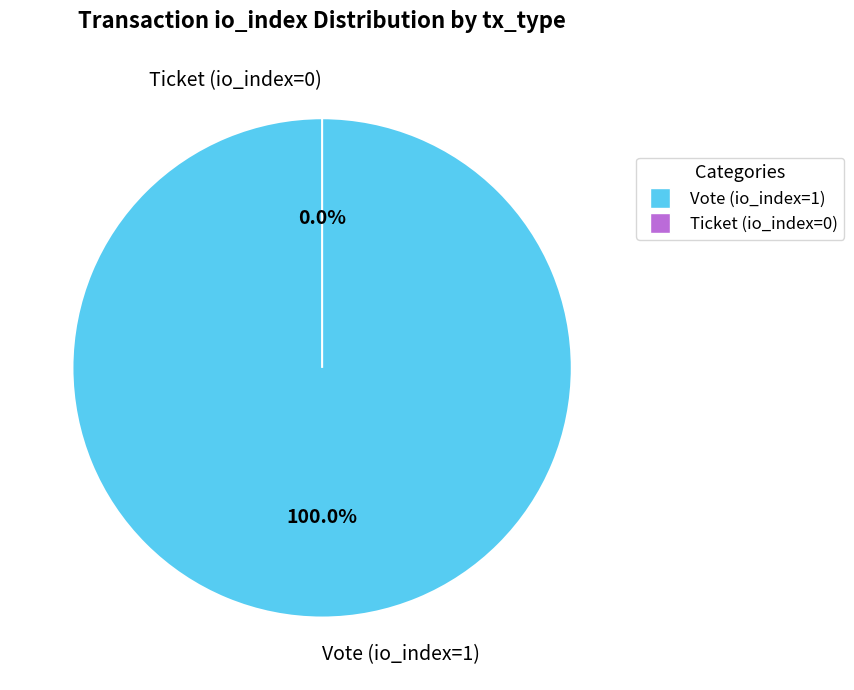

To the nearest percent, what portion does Vote (io_index=1) represent?

100%